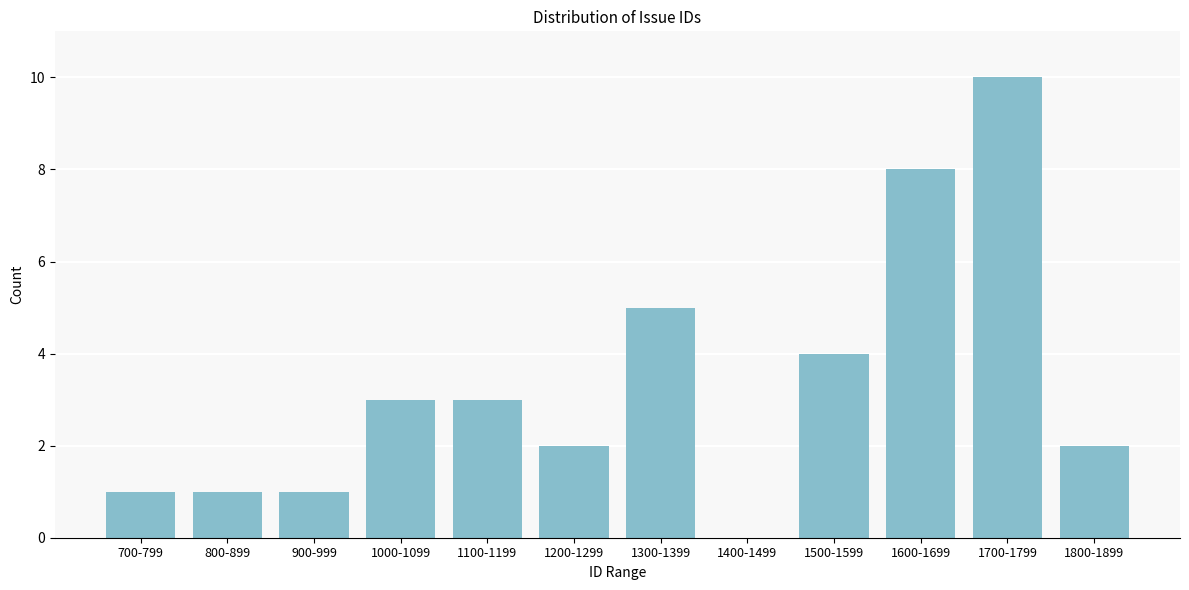

Reading left to right, what are all the values shown in this chart?

700-799=1	800-899=1	900-999=1	1000-1099=3	1100-1199=3	1200-1299=2	1300-1399=5	1400-1499=0	1500-1599=4	1600-1699=8	1700-1799=10	1800-1899=2